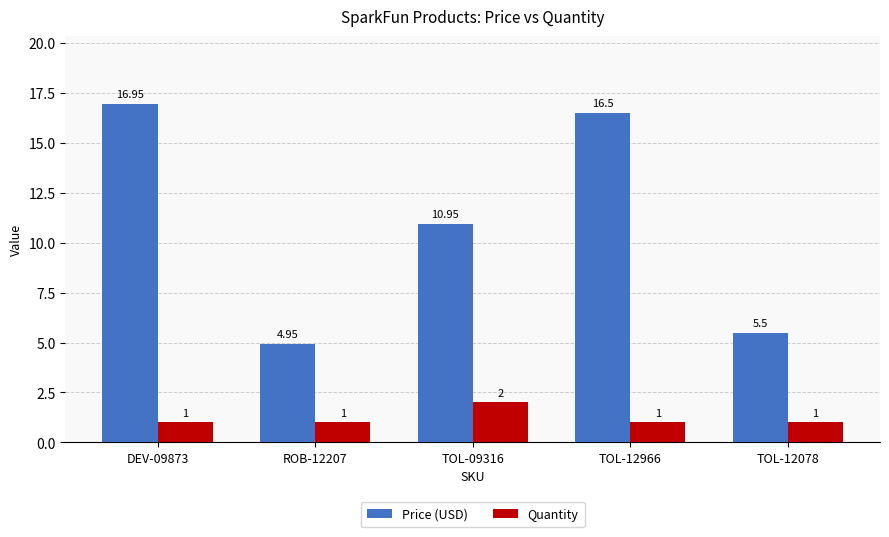

Are the bars grouped side by side (vs. stacked)?

Yes